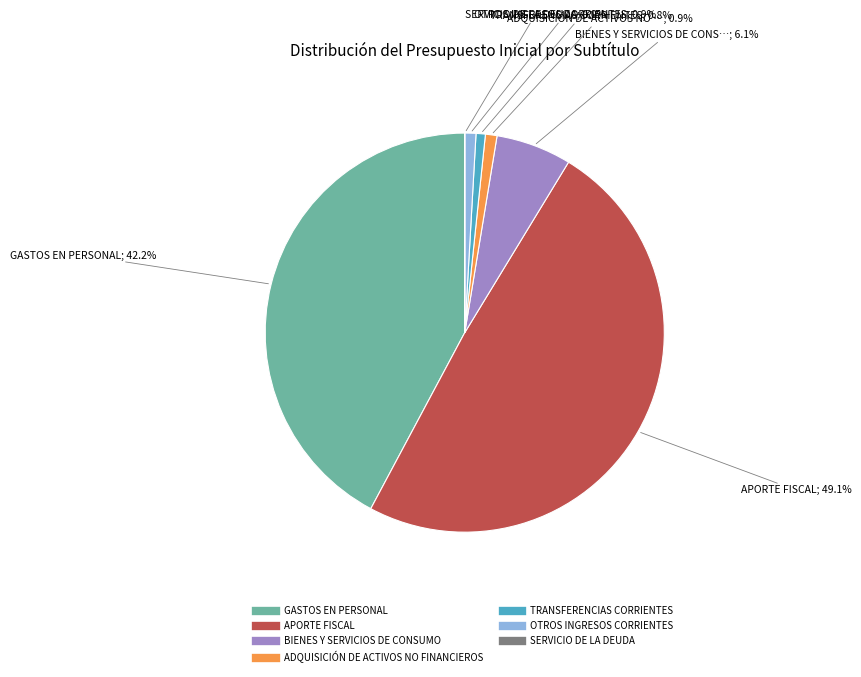

Is ADQUISICIÓN DE ACTIVOS NO FINANCIEROS the majority of the pie?

No